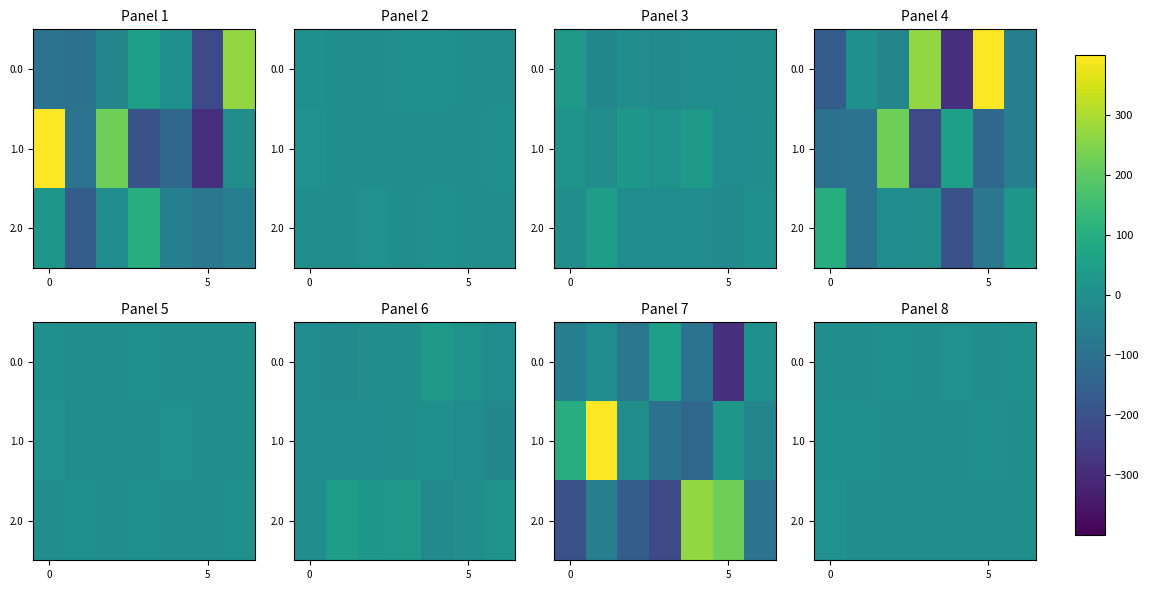

Which category has the lowest value across all series?

5